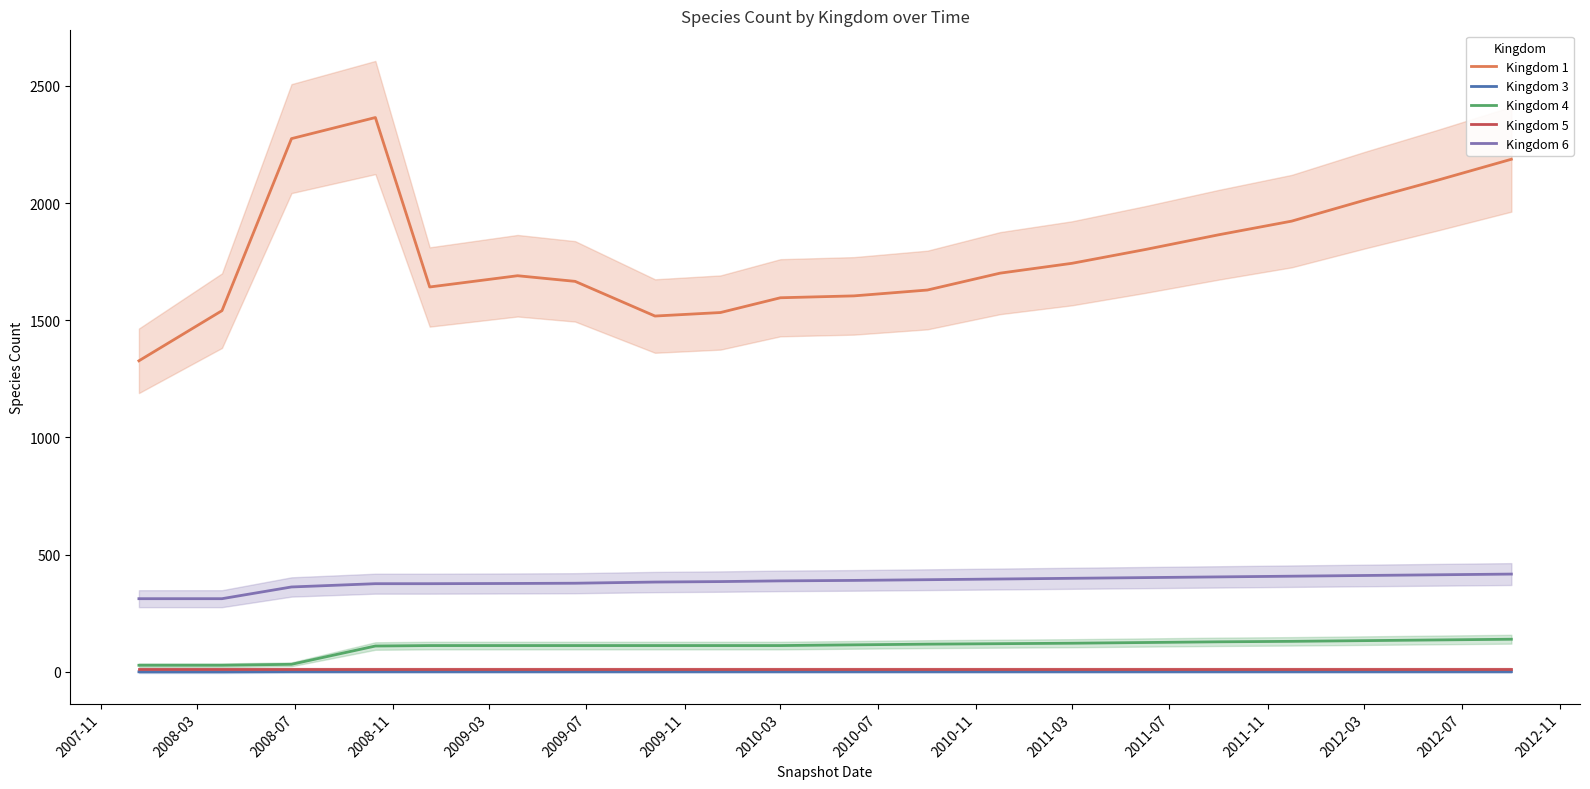

List the series in order of their peak value, highest first.

Kingdom 1, Kingdom 6, Kingdom 4, Kingdom 5, Kingdom 3